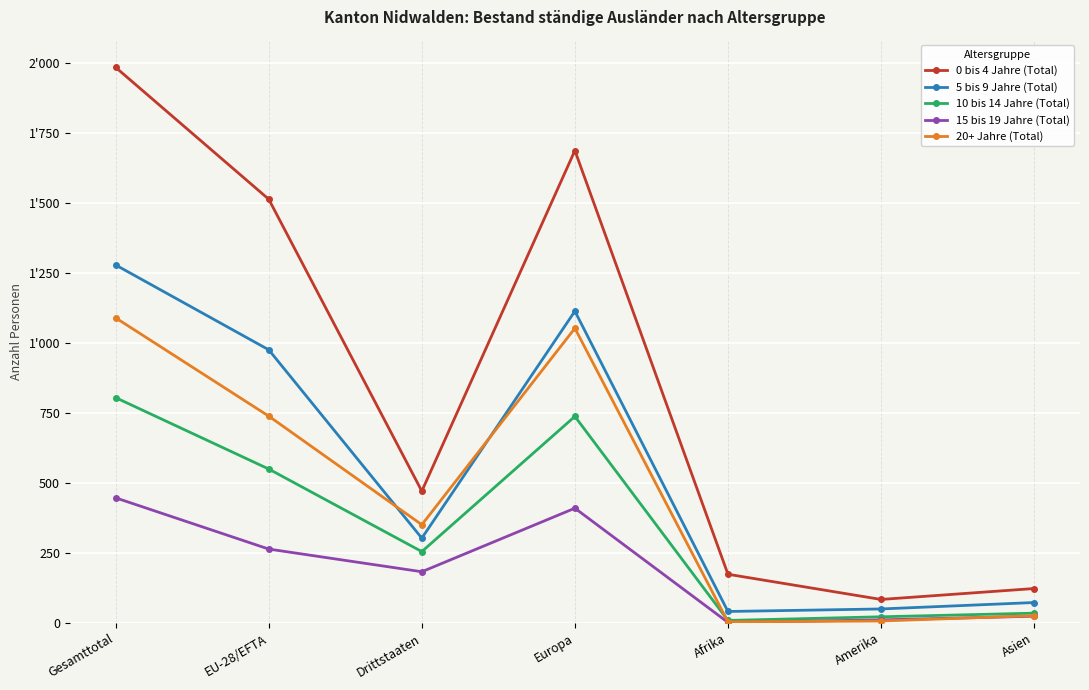

The value of 20+ Jahre (Total) at EU-28/EFTA is 1283. True or false?

False